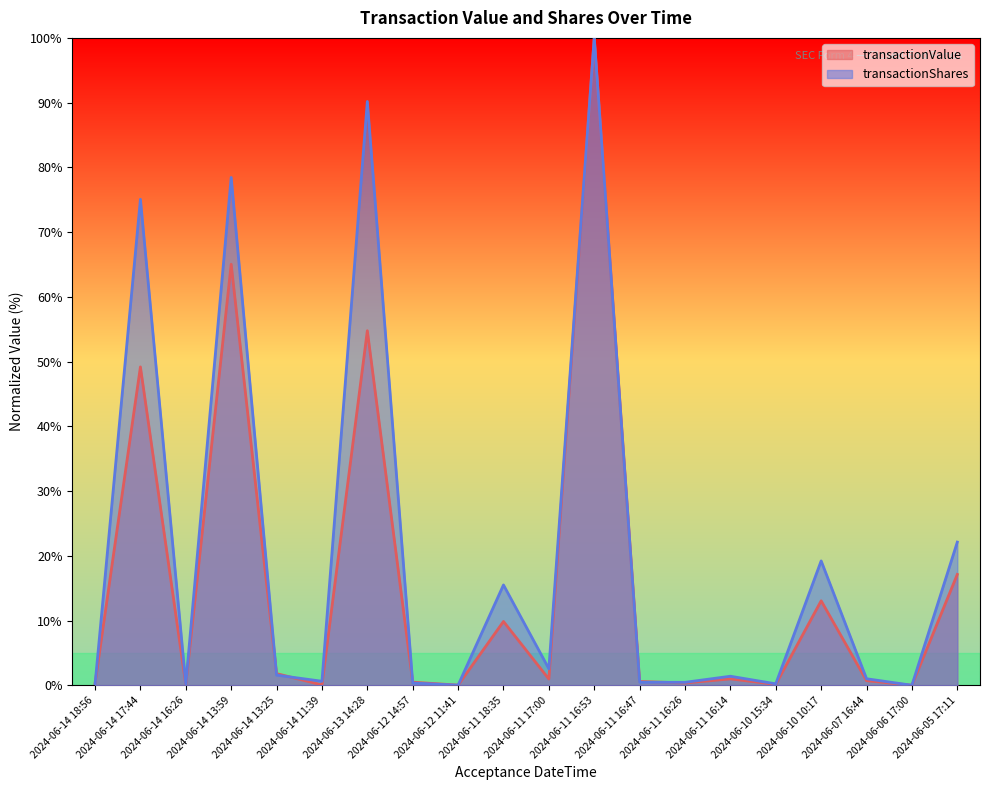

How many lines are shown in the chart?

2